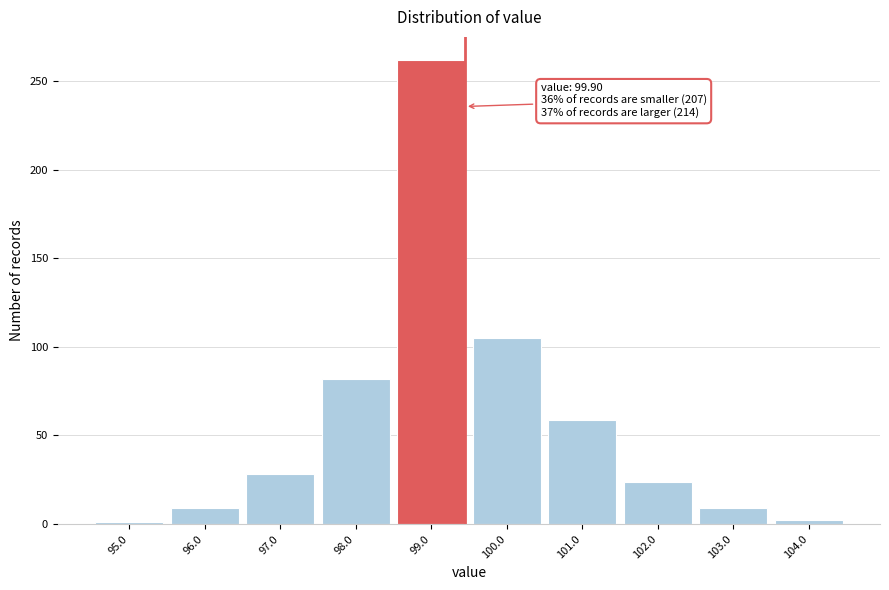

At which category does the chart reach its peak across all series?

99.0